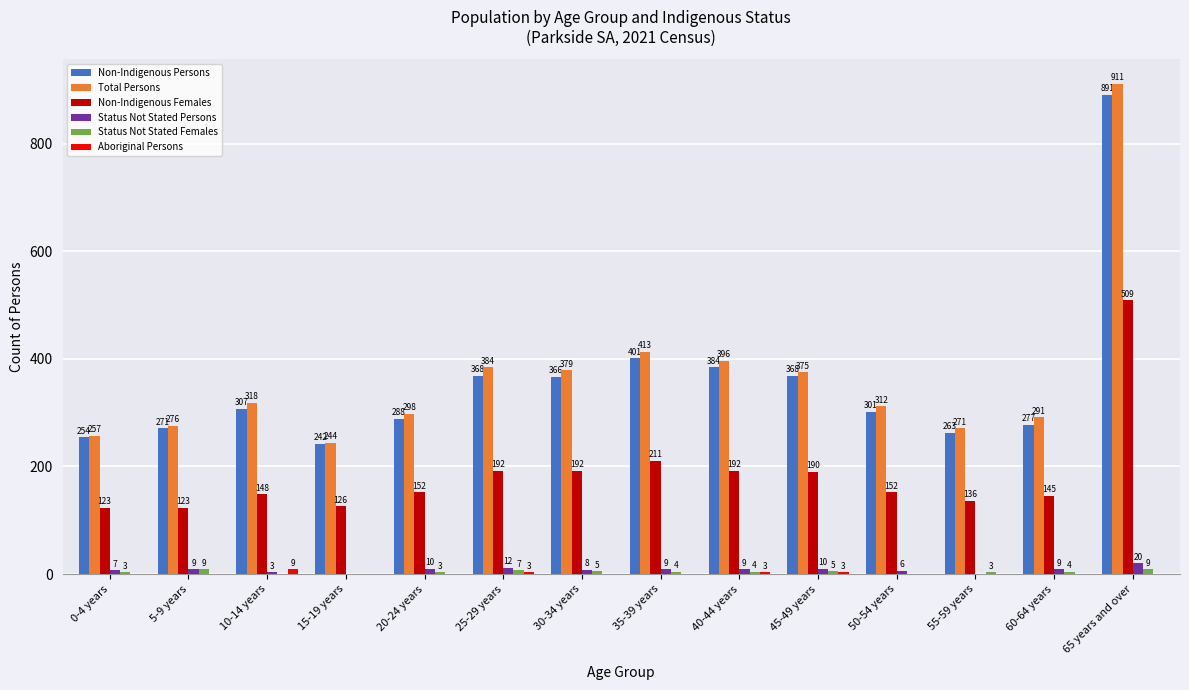

What is the sum of the Non-Indigenous Persons values at 30-34 years and 15-19 years?

608